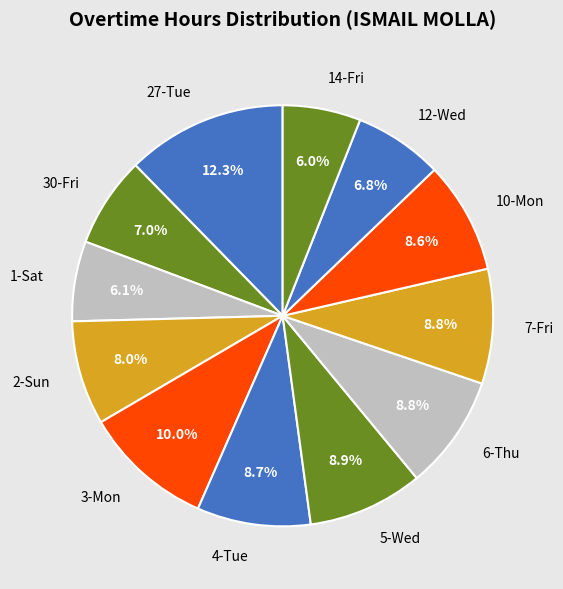

Count the number of slices in the pie.

12